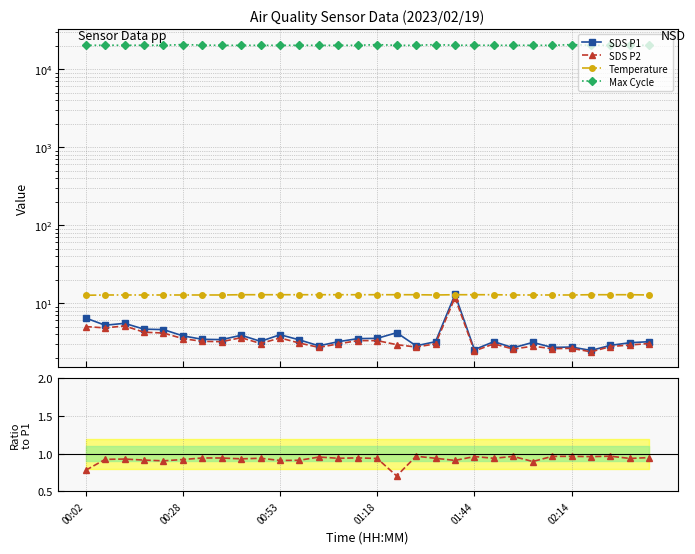

Where is Temperature nearest to the value 12?

00:02